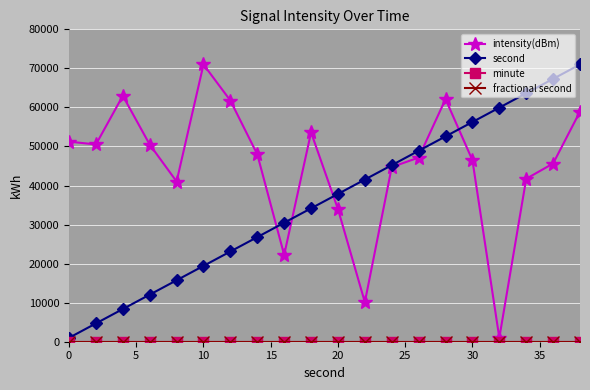

Which series has the largest total across all categories?

intensity(dBm)